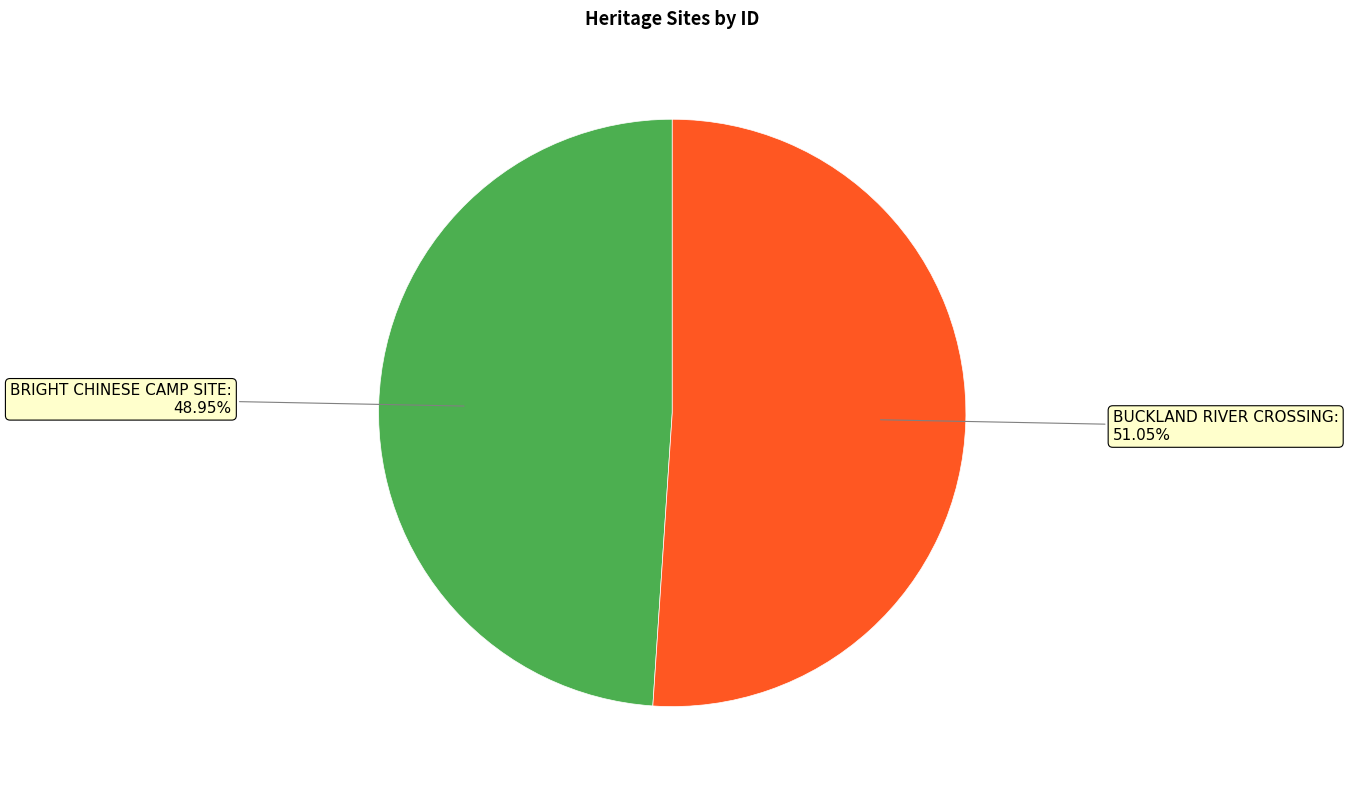

Do BRIGHT CHINESE CAMP SITE and BUCKLAND RIVER CROSSING together represent more than half of the pie?

Yes